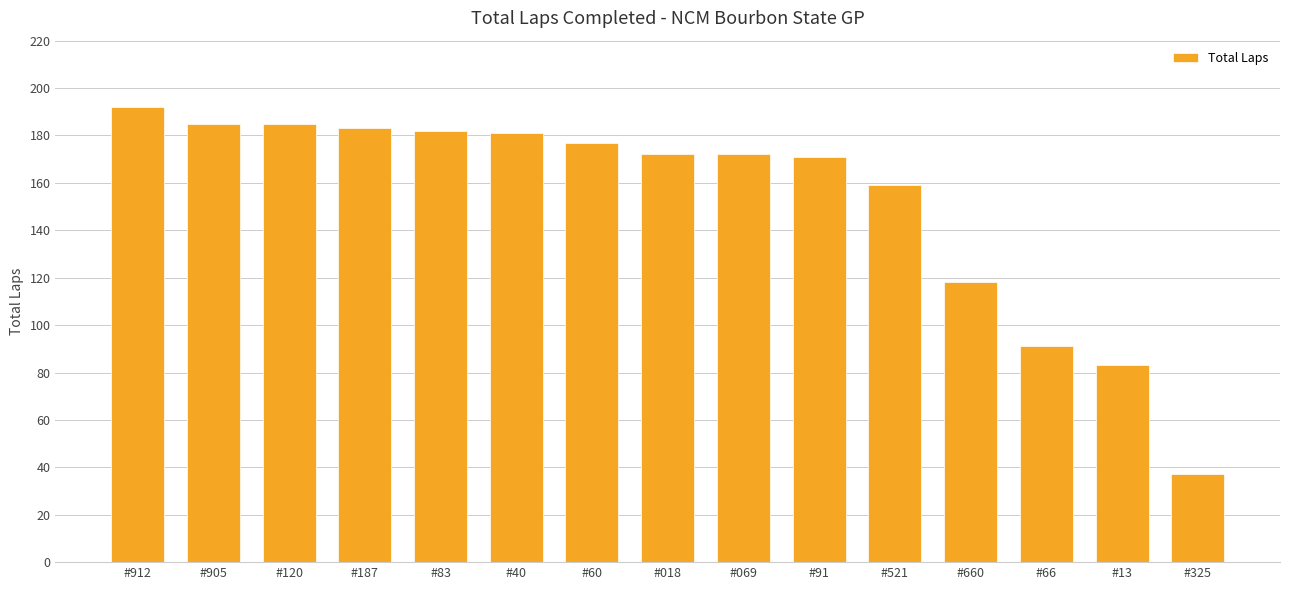

The value at #13 is 123. True or false?

False